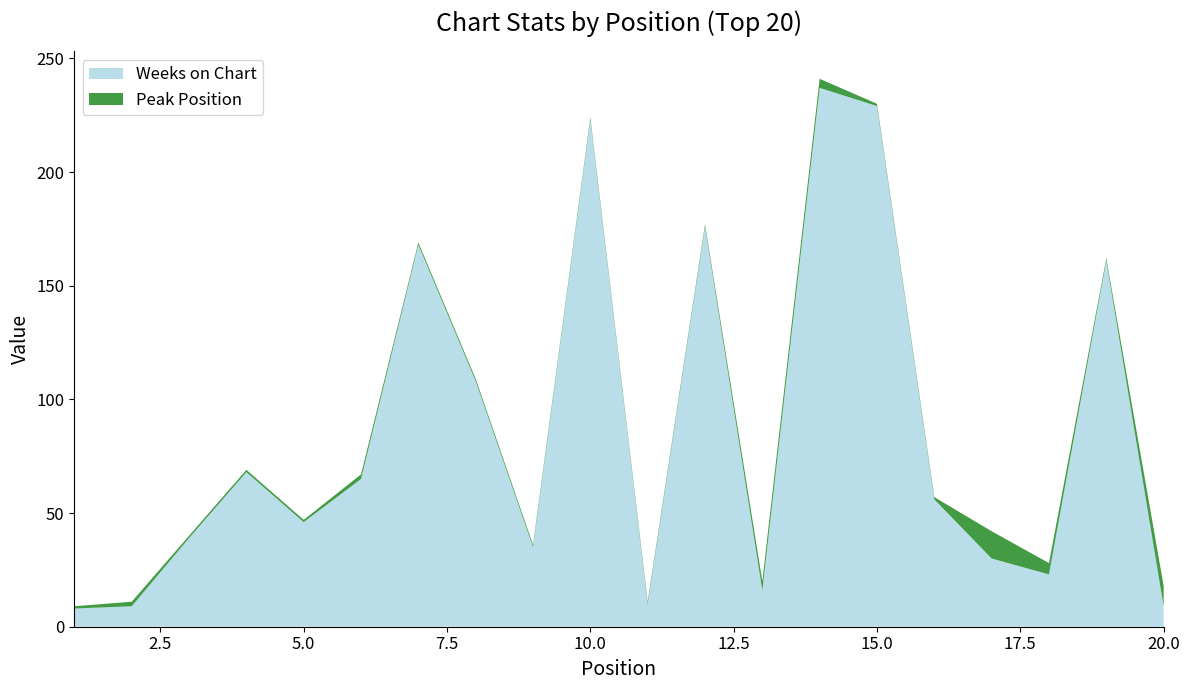

Reading right to left, extract all data points from this chart.

Weeks on Chart: 20=9	19=161	18=23	17=30	16=56	15=229	14=237	13=16	12=176	11=10	10=223	9=35	8=108	7=168	6=65	5=46	4=68	3=39	2=9	1=8
Peak Position: 20=9	19=1	18=5	17=12	16=1	15=1	14=4	13=4	12=1	11=1	10=1	9=1	8=1	7=1	6=2	5=1	4=1	3=1	2=2	1=1